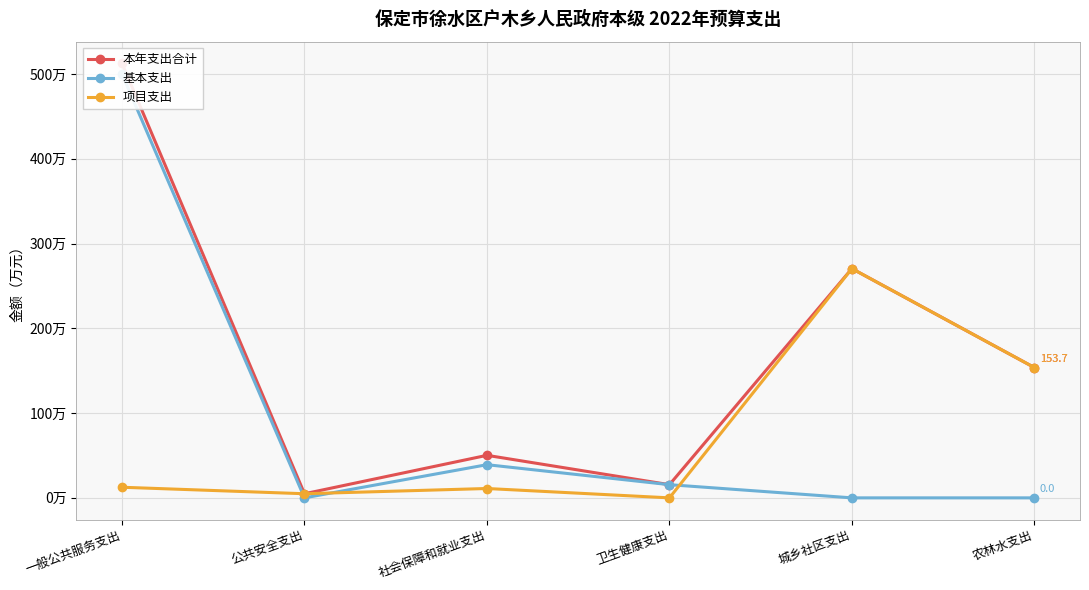

Which series has the largest total across all categories?

本年支出合计